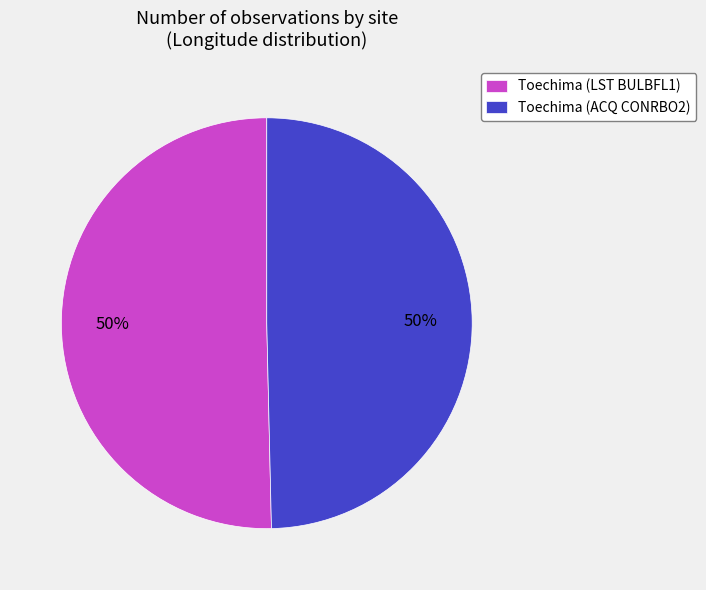

To the nearest percent, what is the average slice percentage?

50%